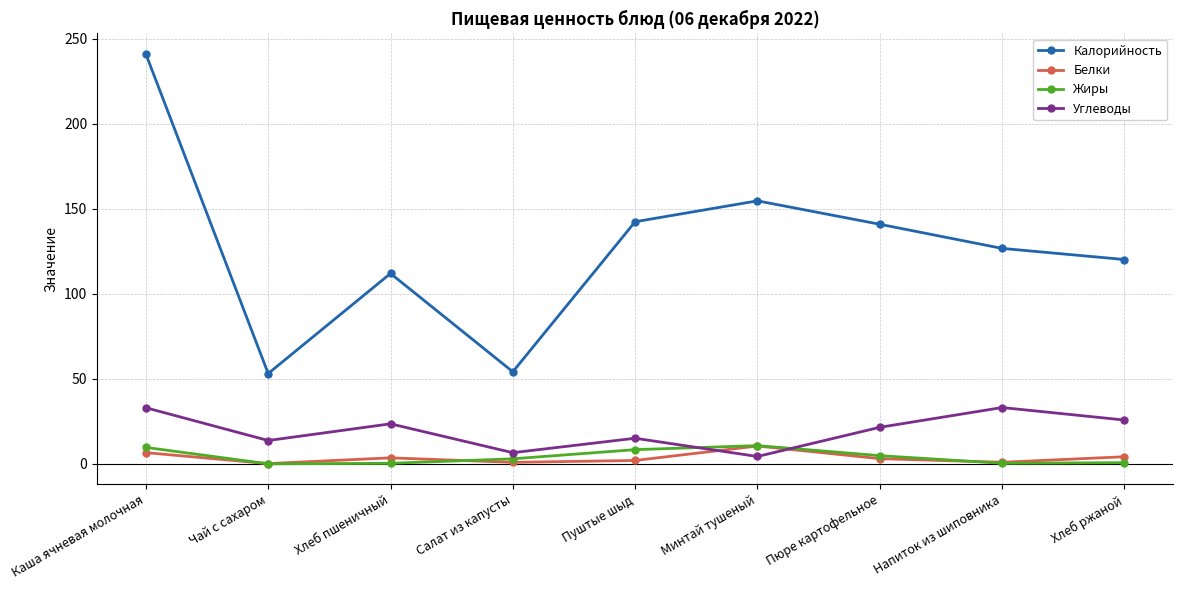

True or false: Калорийность and Жиры intersect in this chart.

False